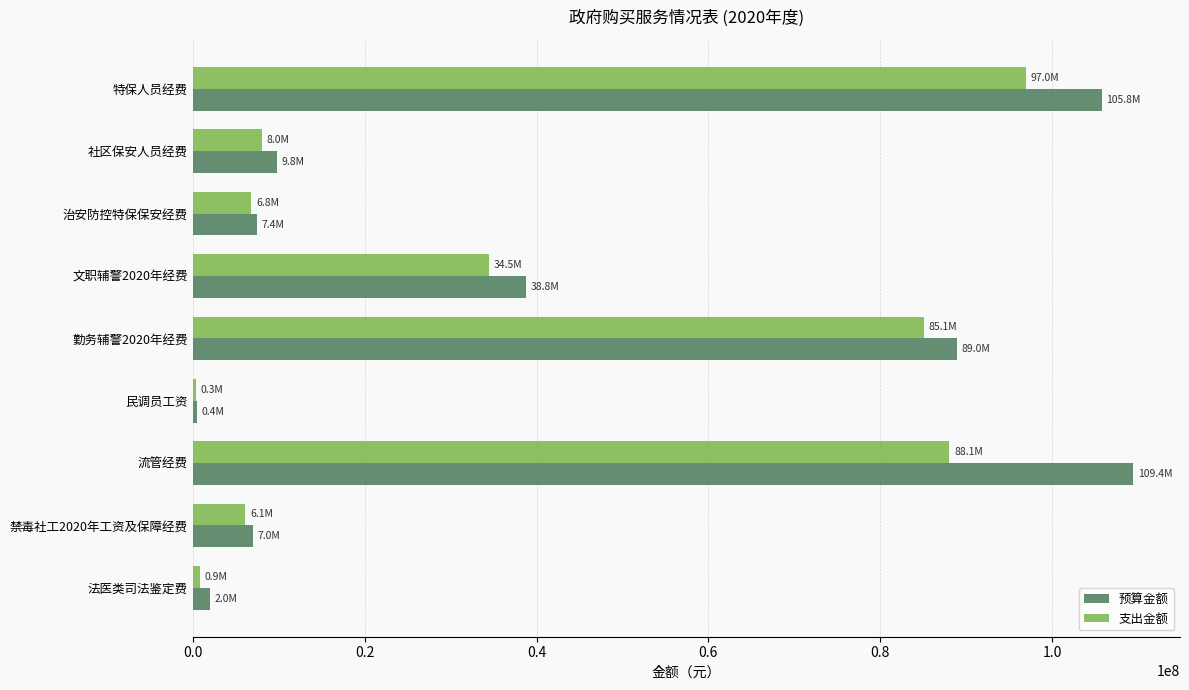

What are all the series names shown in the legend?

预算金额, 支出金额